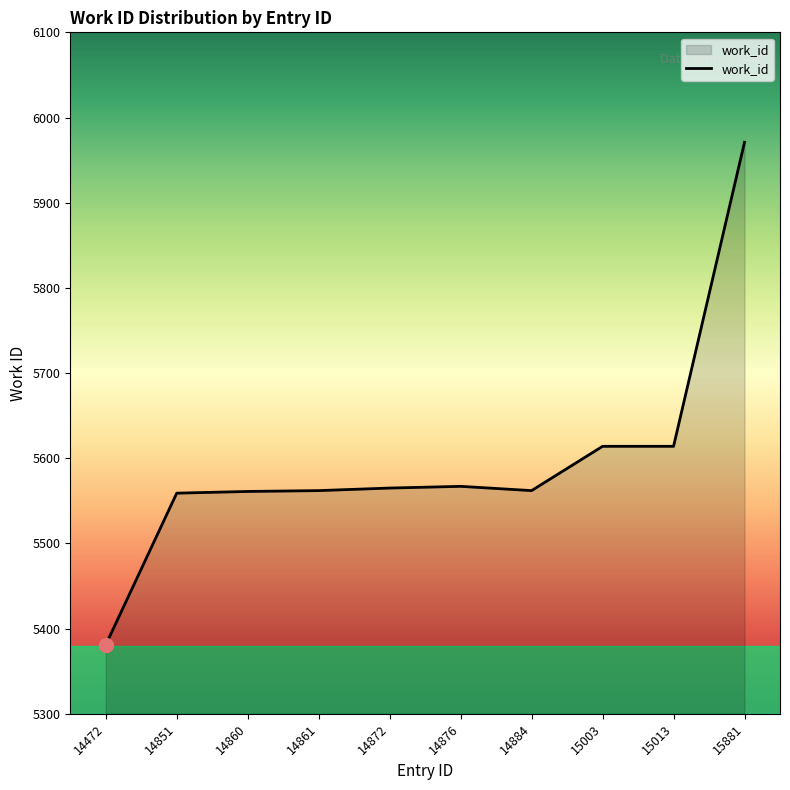

What is the greatest value displayed?

5971